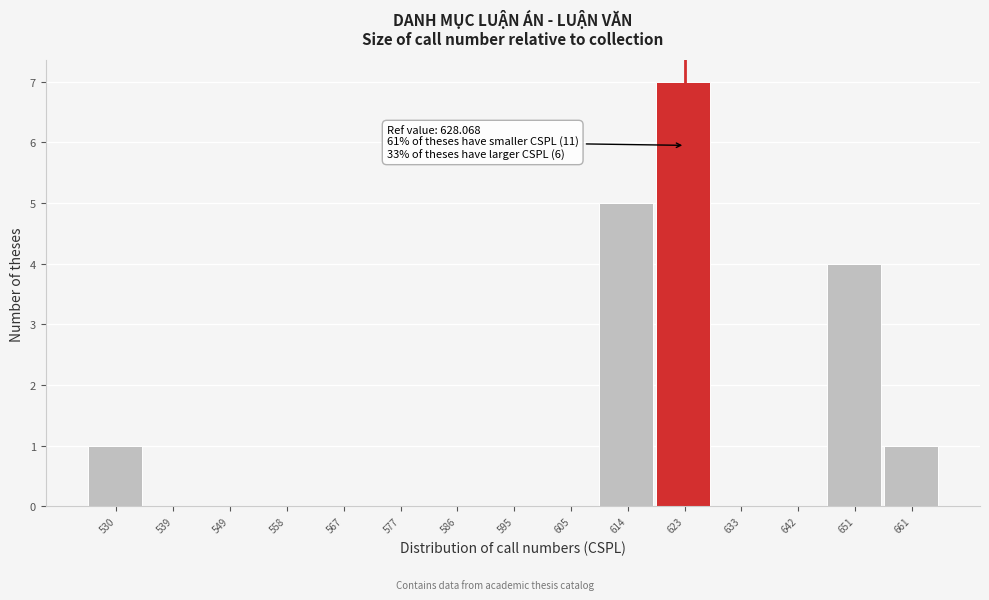

Reading right to left, extract all data points from this chart.

661=1	651=4	642=0	633=0	623=7	614=5	605=0	595=0	586=0	577=0	567=0	558=0	549=0	539=0	530=1